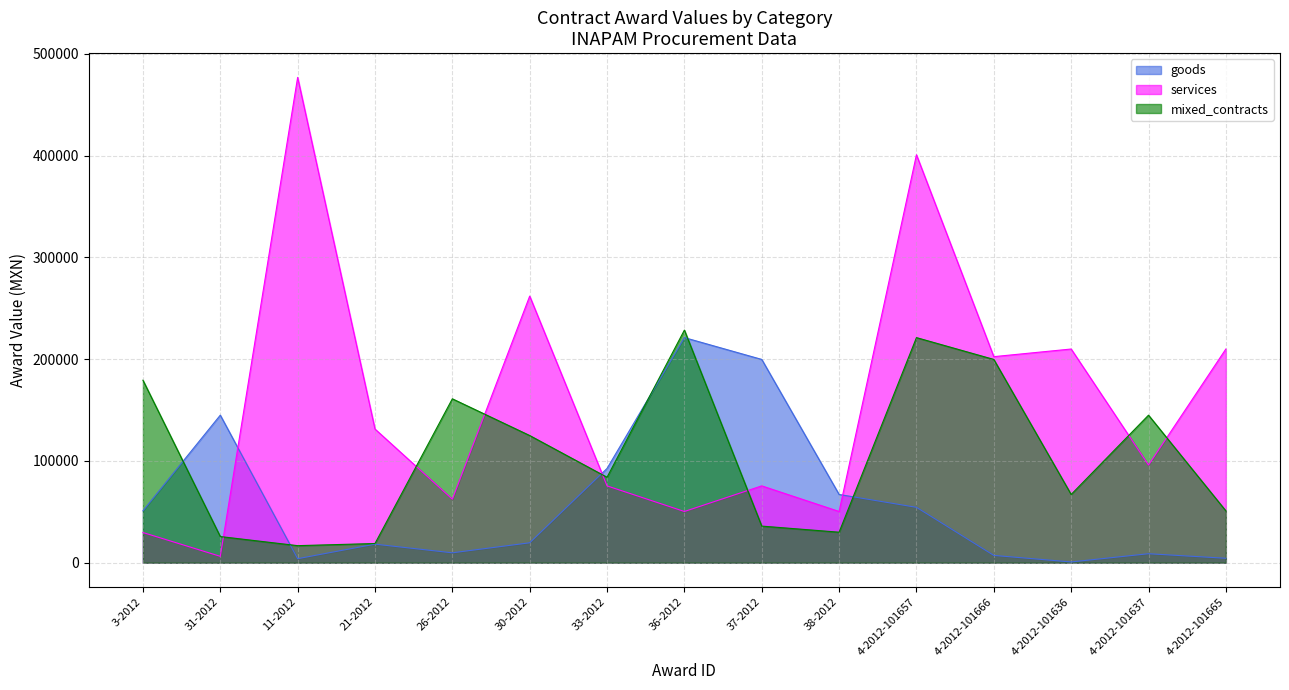

Which series has the widest spread of values?

services